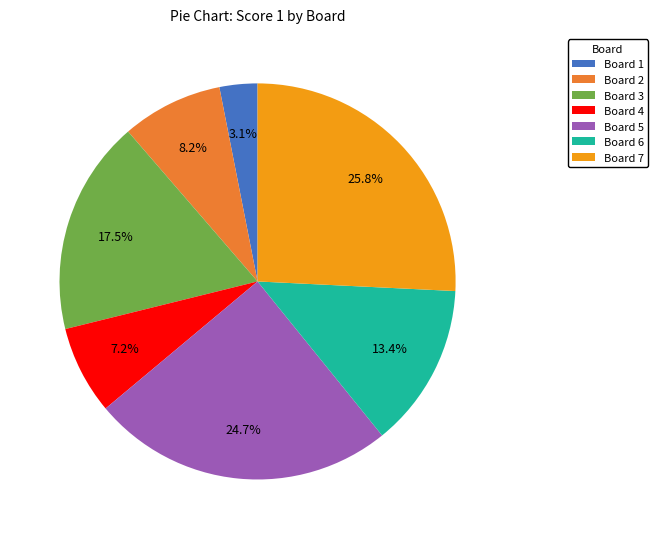

What is the ratio of the value at Board 6 to the value at Board 5?

0.5